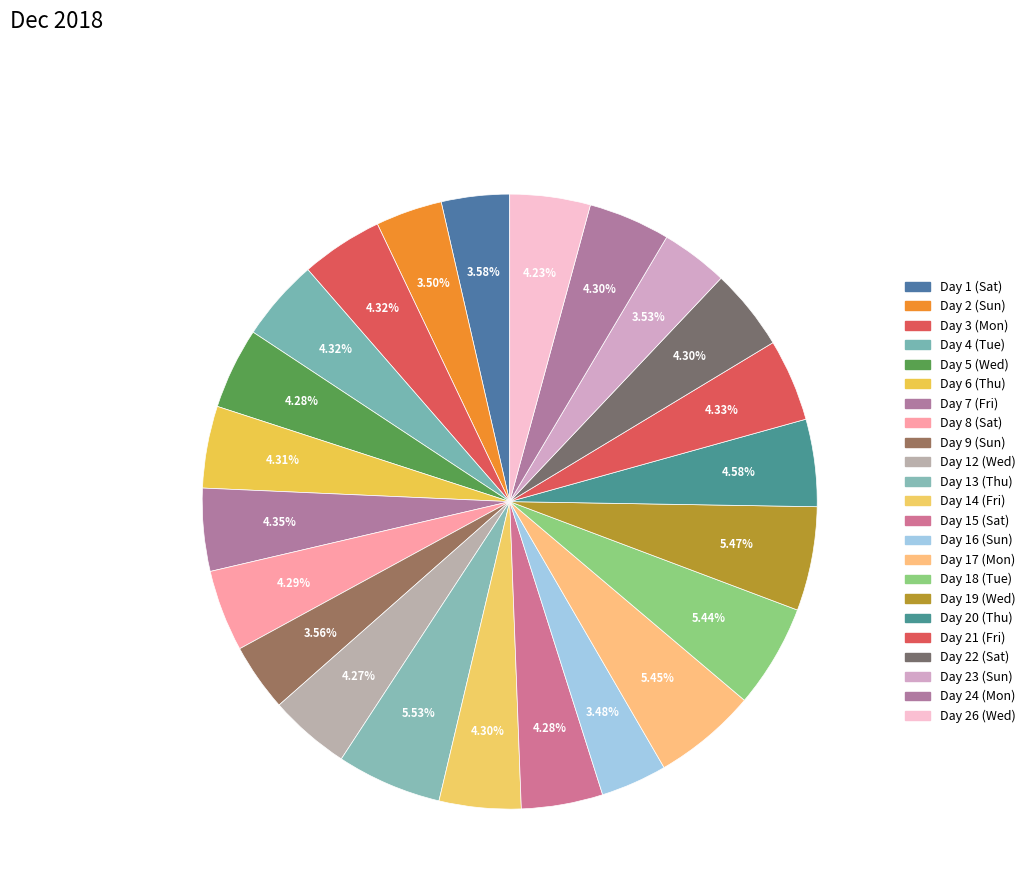

Combined, do Day 16 (Sun) and Day 22 (Sat) account for over 50%?

No